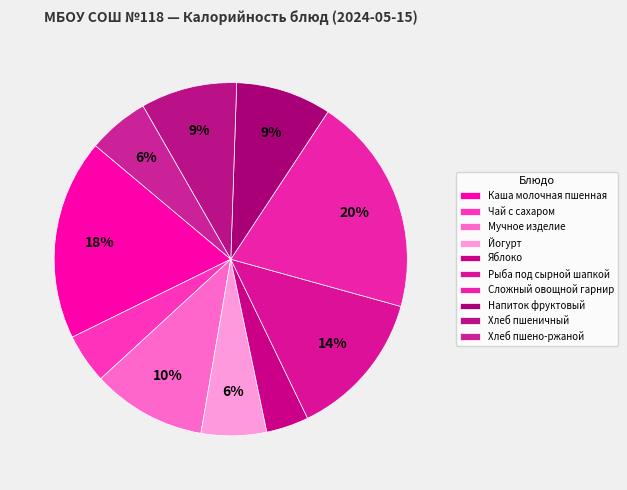

True or false: Хлеб пшено-ржаной accounts for 1% of the total.

False